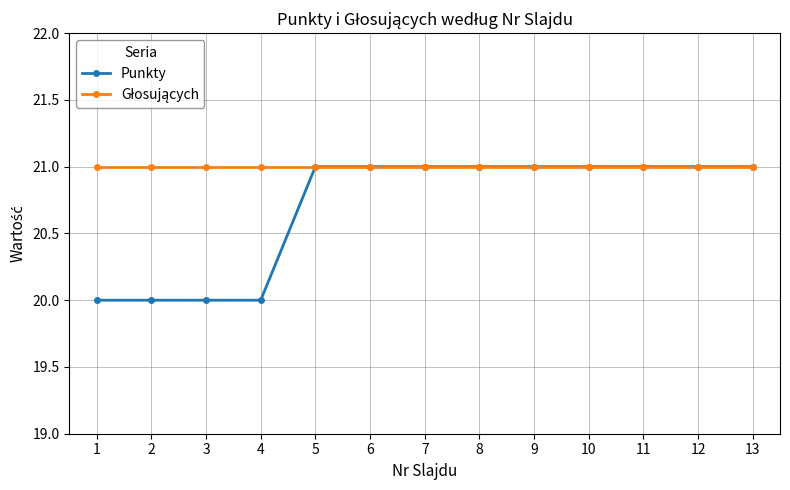

What is the maximum value shown in the chart?

21